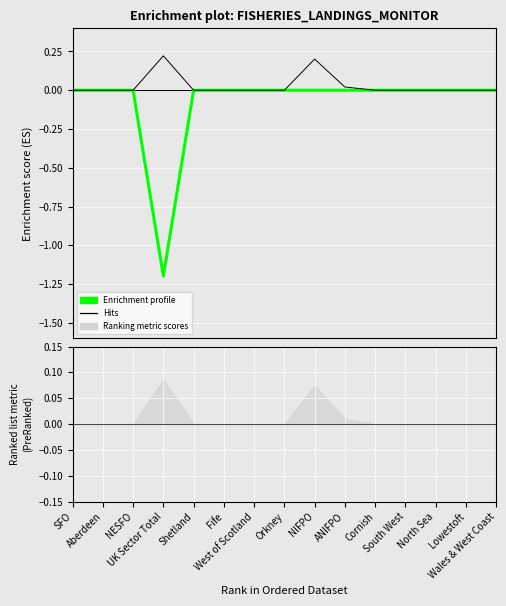

Does the chart display data point markers on the line(s)?

No